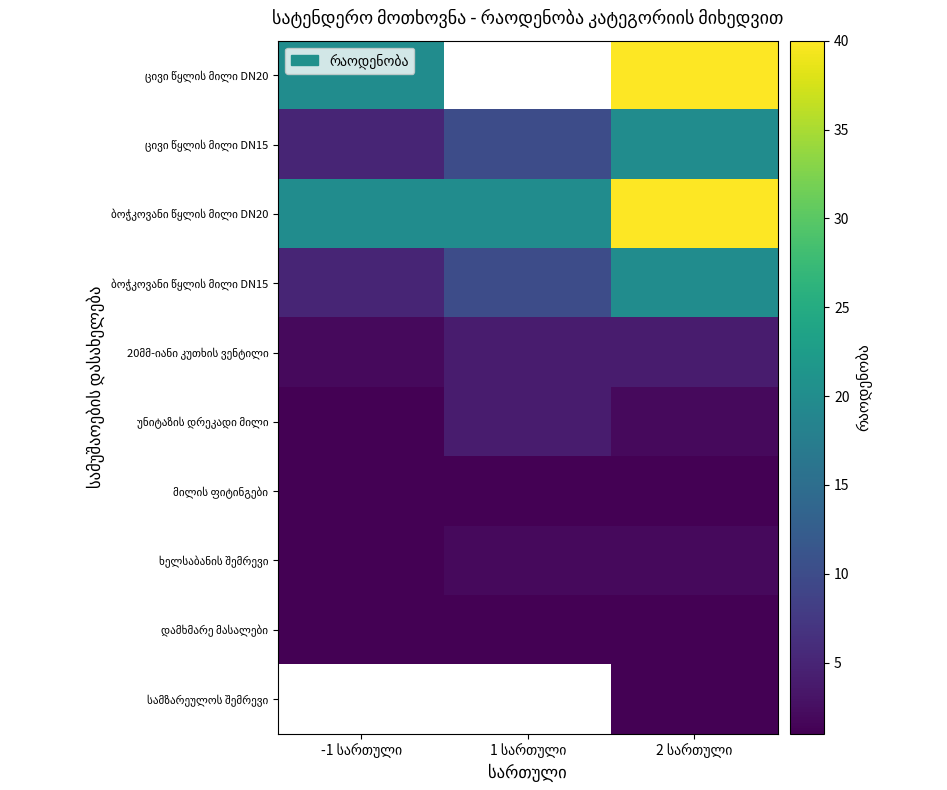

At which category does the chart reach its minimum across all series?

-1 სართული